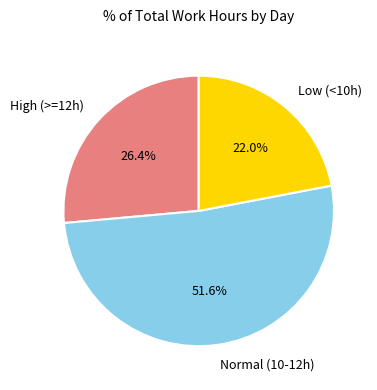

Approximately how many times larger is the value at Normal (10-12h) compared to High (>=12h)?

2.0